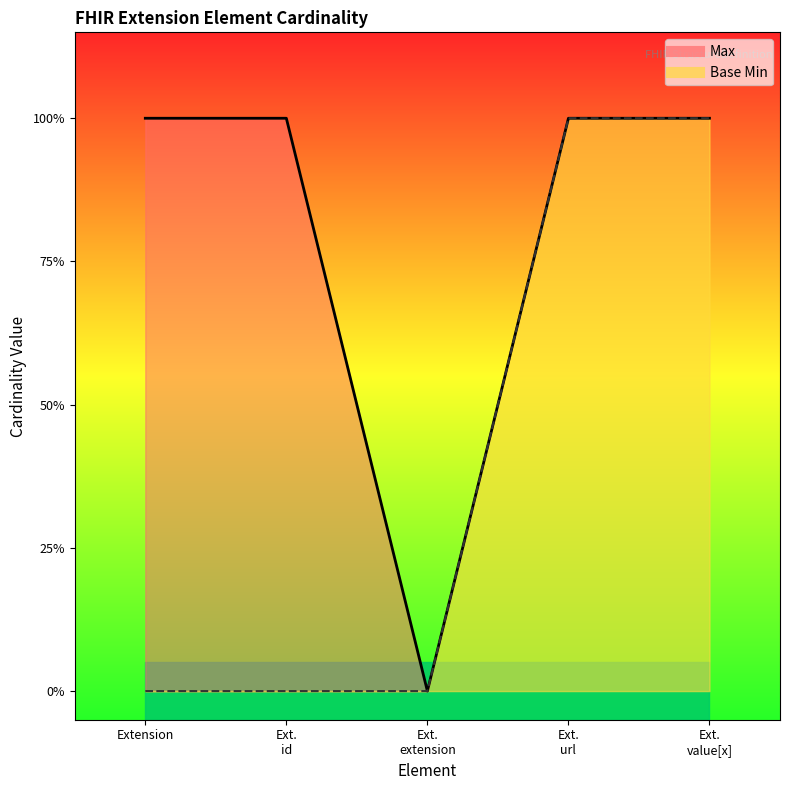

Is the value of Base Min at Ext. extension greater than the value of Max at Ext. url?

No